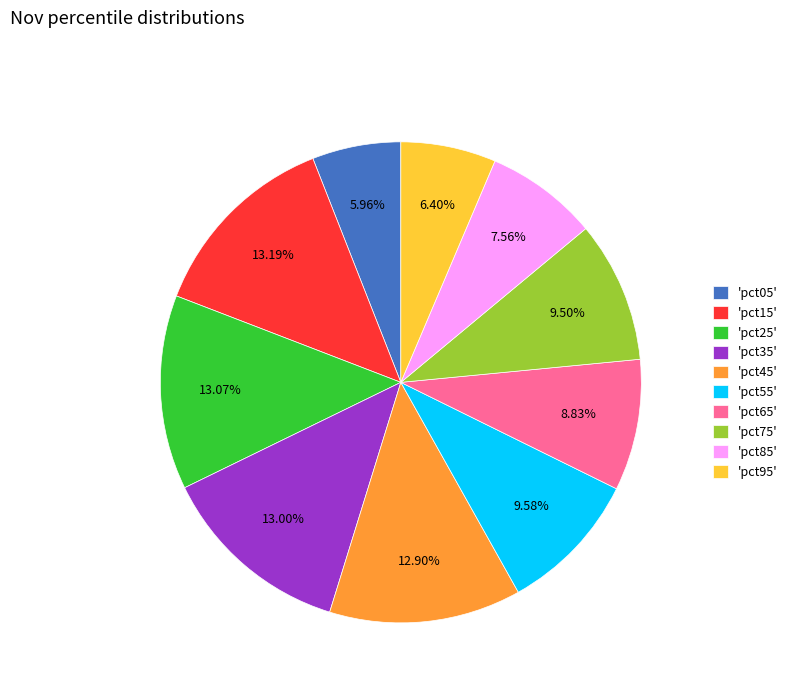

Combined, do 'pct15' and 'pct85' account for over 50%?

No